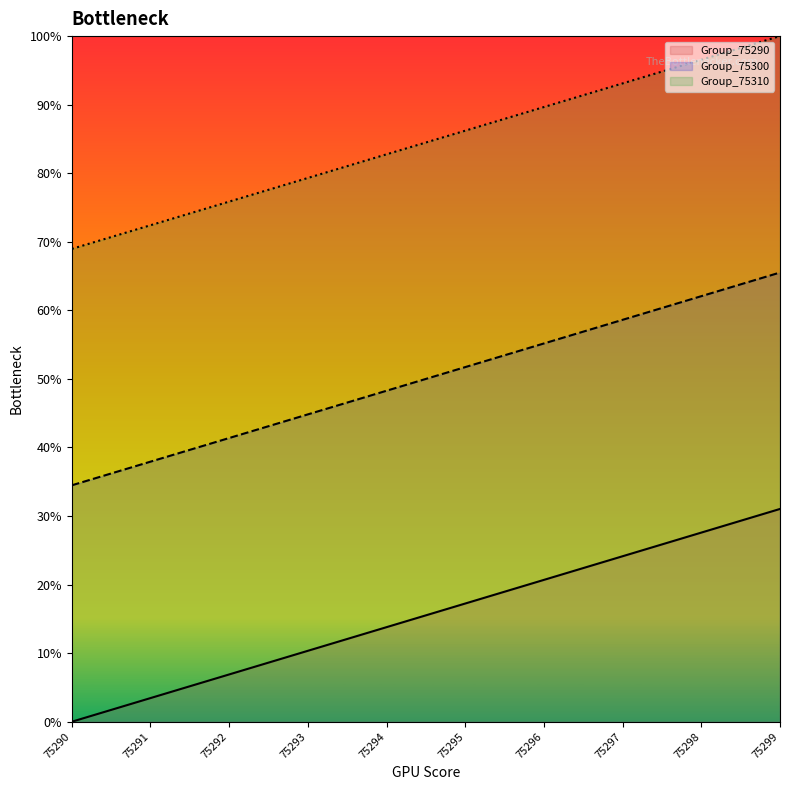

Is it true that Group_75310 equals 127.0 at 75291?

False